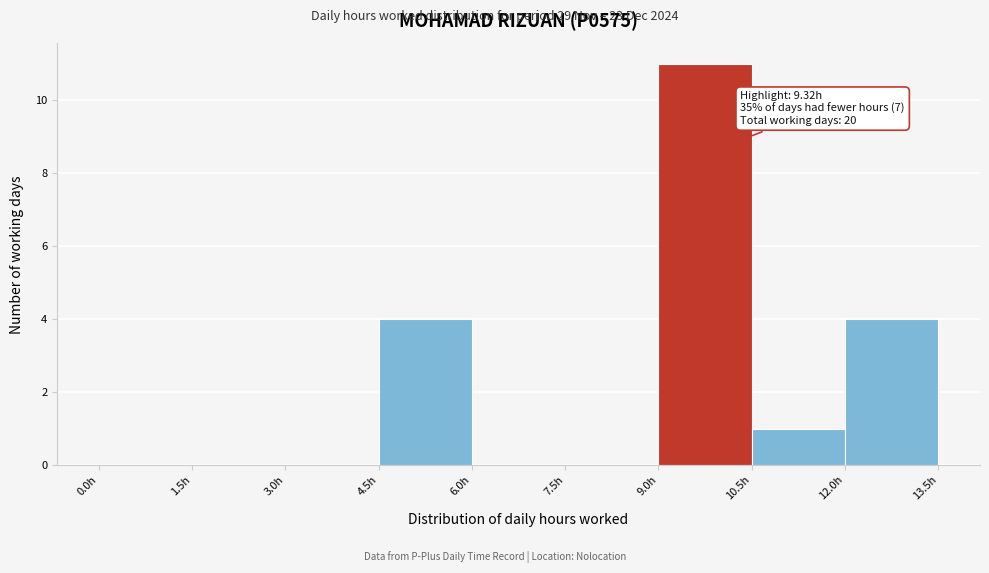

Over which range of the x-axis is the bar tallest?

9.0 to 10.5